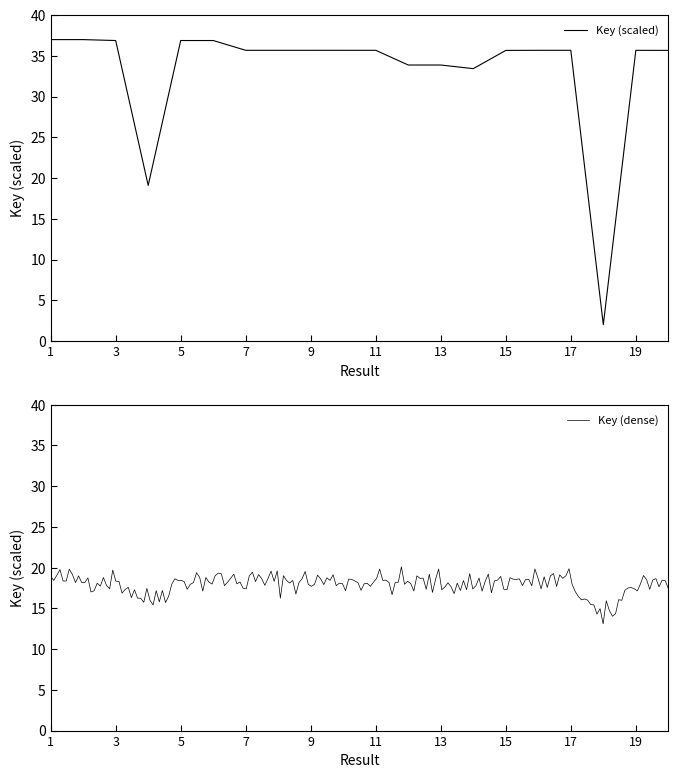

What is the change in value from 8 to 14?

-2.3